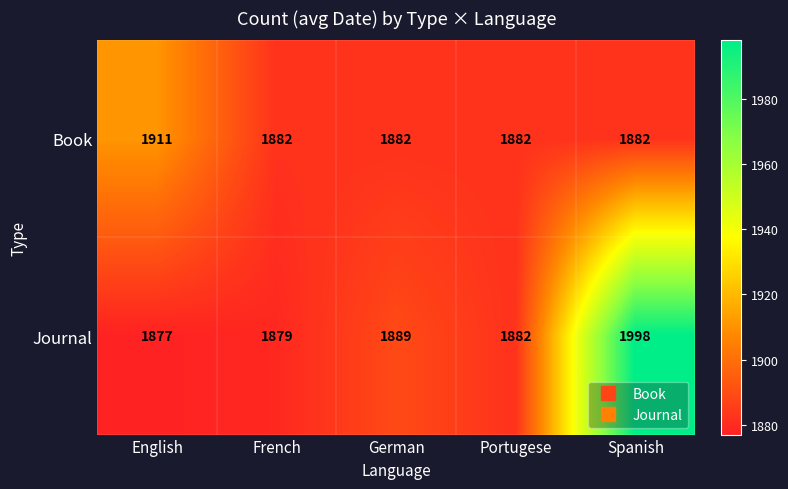

The value of Journal at Portugese is 1882. True or false?

True